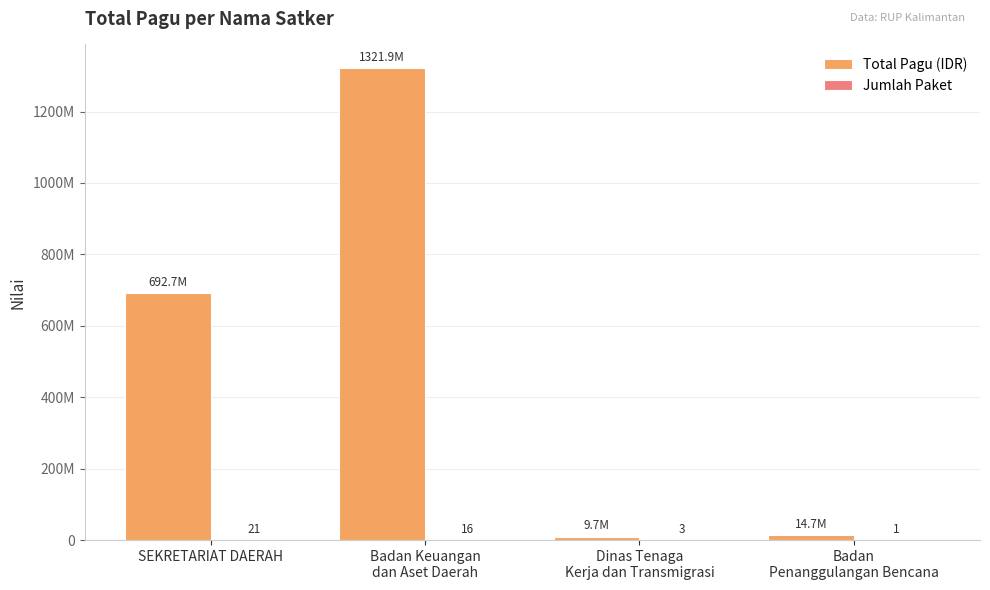

Reading left to right, what are all the values shown in this chart?

Total Pagu (IDR): SEKRETARIAT DAERAH=692702000	Badan Keuangan
dan Aset Daerah=1321894487	Dinas Tenaga
Kerja dan Transmigrasi=9740826	Badan
Penanggulangan Bencana=14700000
Jumlah Paket: SEKRETARIAT DAERAH=21	Badan Keuangan
dan Aset Daerah=16	Dinas Tenaga
Kerja dan Transmigrasi=3	Badan
Penanggulangan Bencana=1